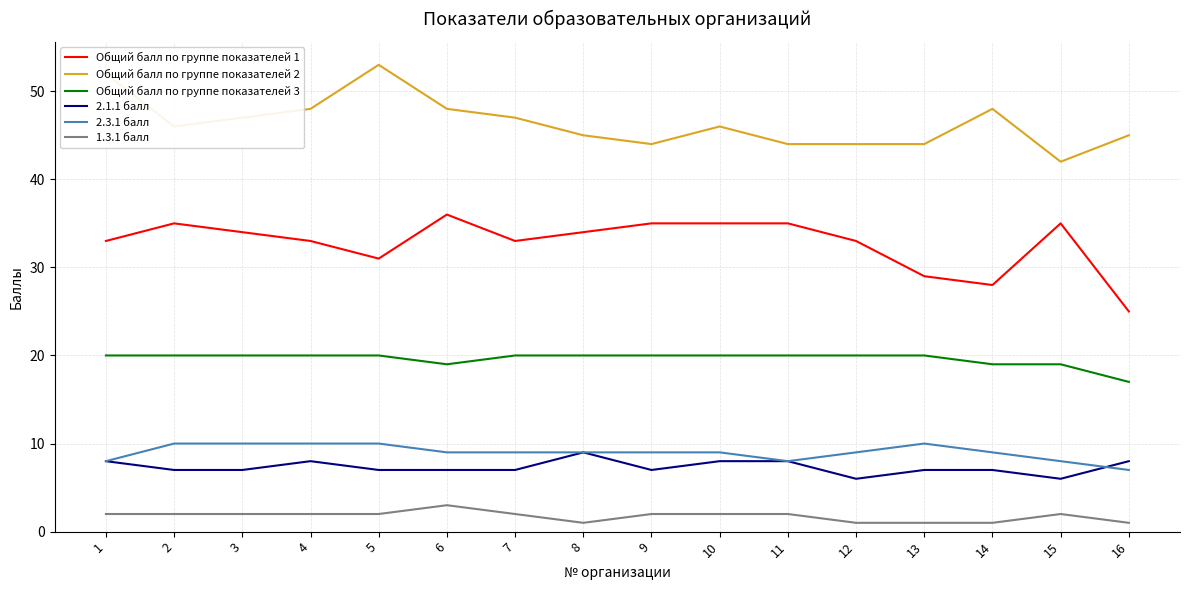

Is it true that 1.3.1 балл equals 2 at 2?

True